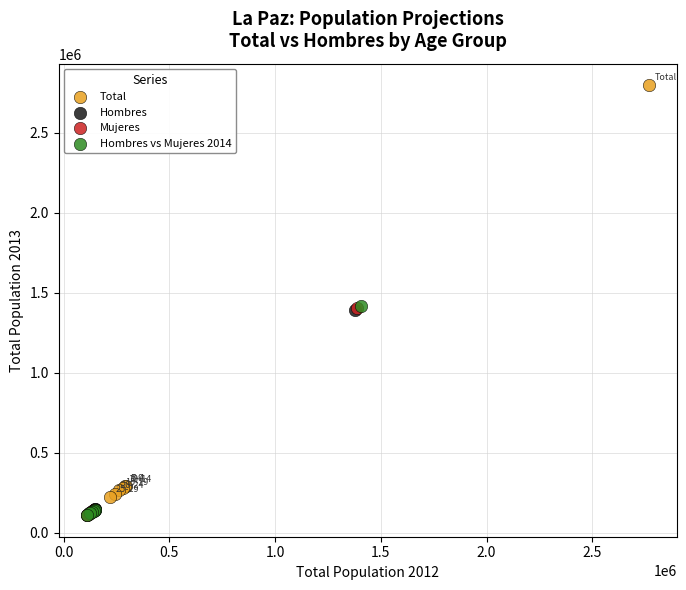

Which series reaches the maximum Y coordinate?

Total